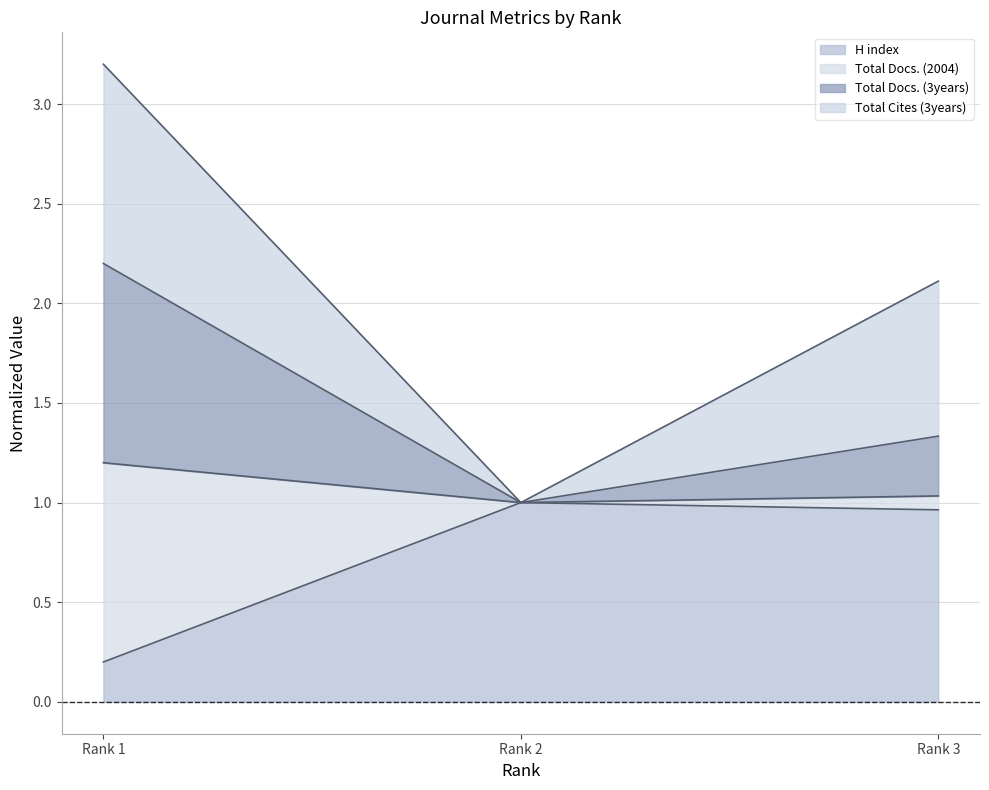

What is the difference between the maximum and minimum values in the Total Docs. (2004) series?

0.2